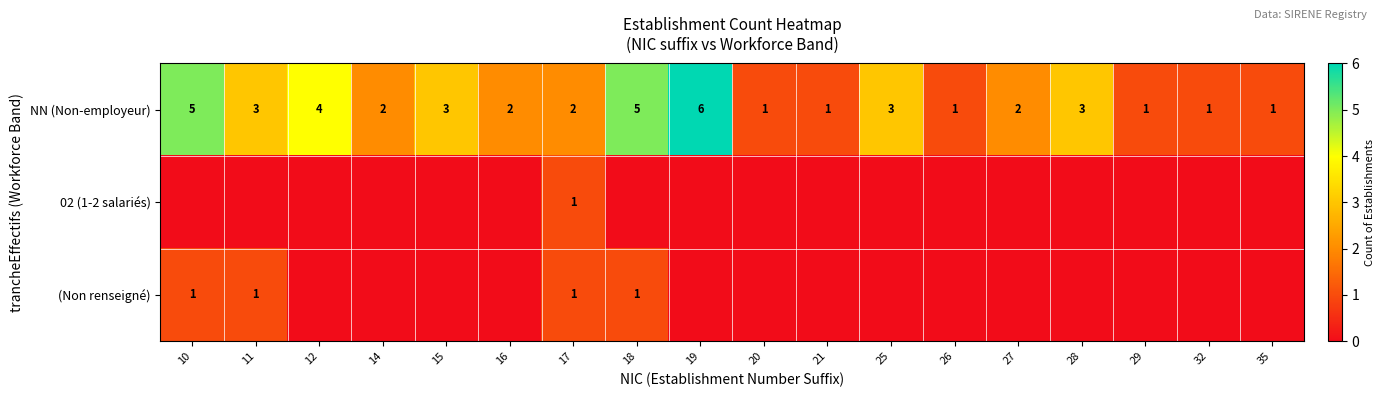

At 28, list the series in order from largest to smallest.

NN (Non-employeur), 02 (1-2 salariés), (Non renseigné)